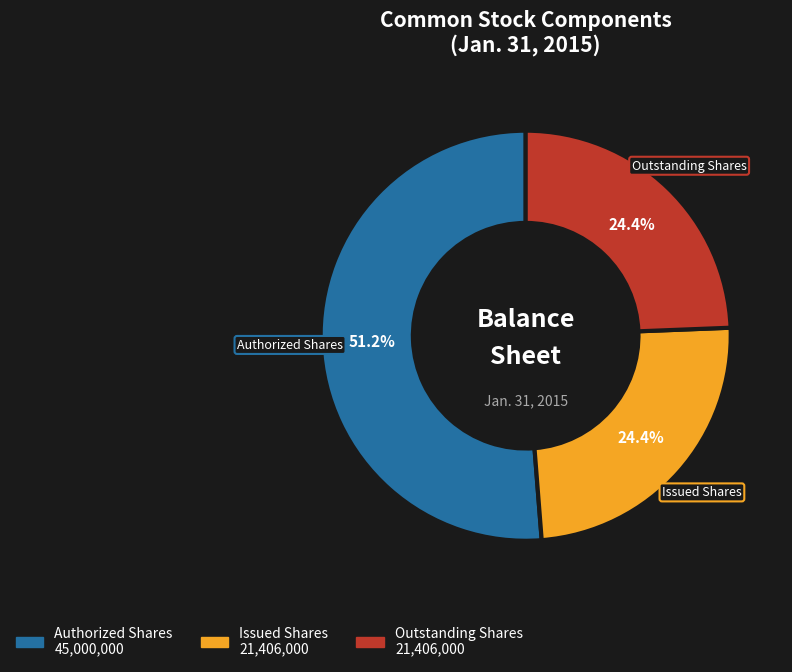

Is there a majority slice in this chart?

Yes